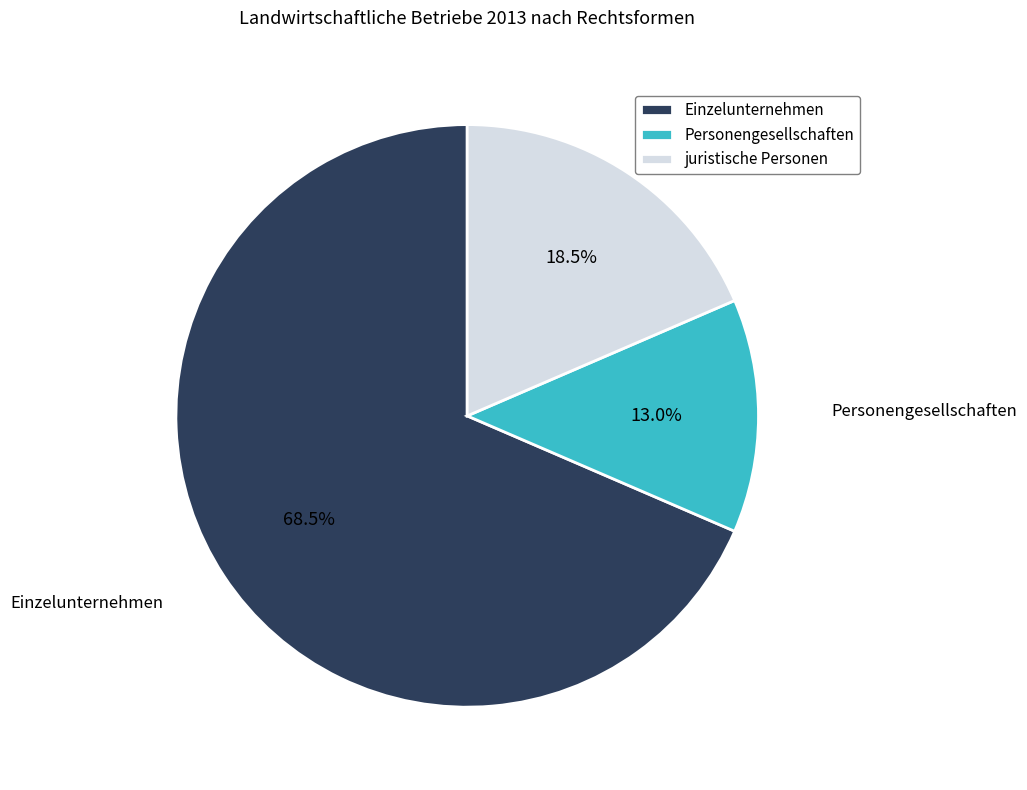

Is there any slice that represents more than half of the pie?

Yes